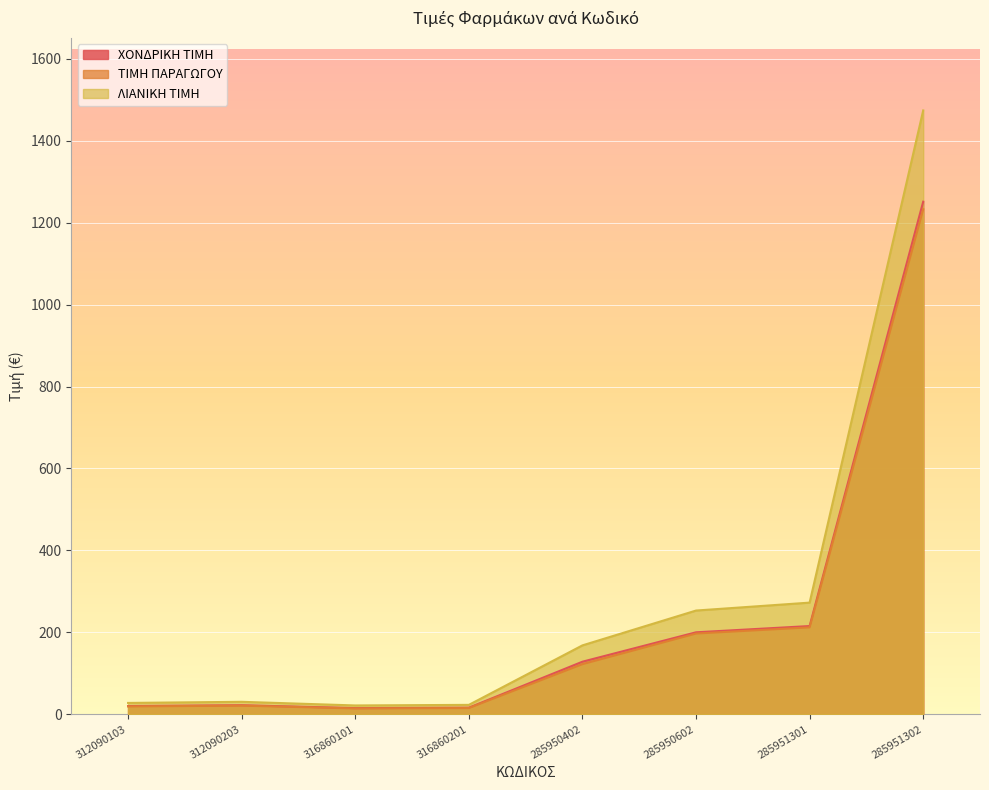

How many interior local valleys does the ΤΙΜΗ ΠΑΡΑΓΩΓΟΥ series have?

1